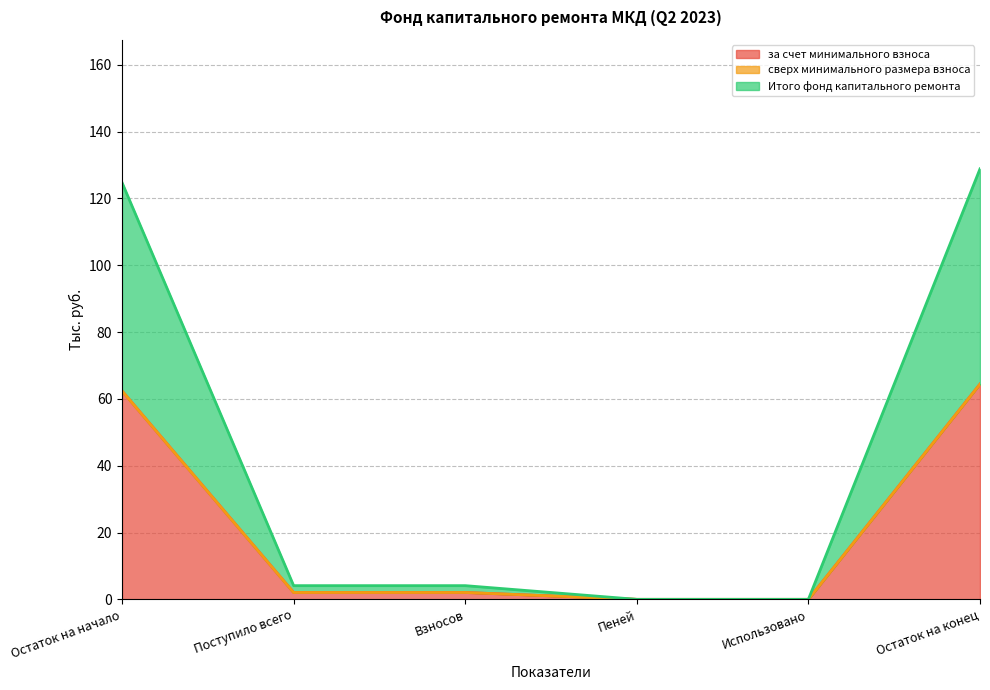

Is it true that за счет минимального взноса equals 62.4 at Остаток на начало?

True